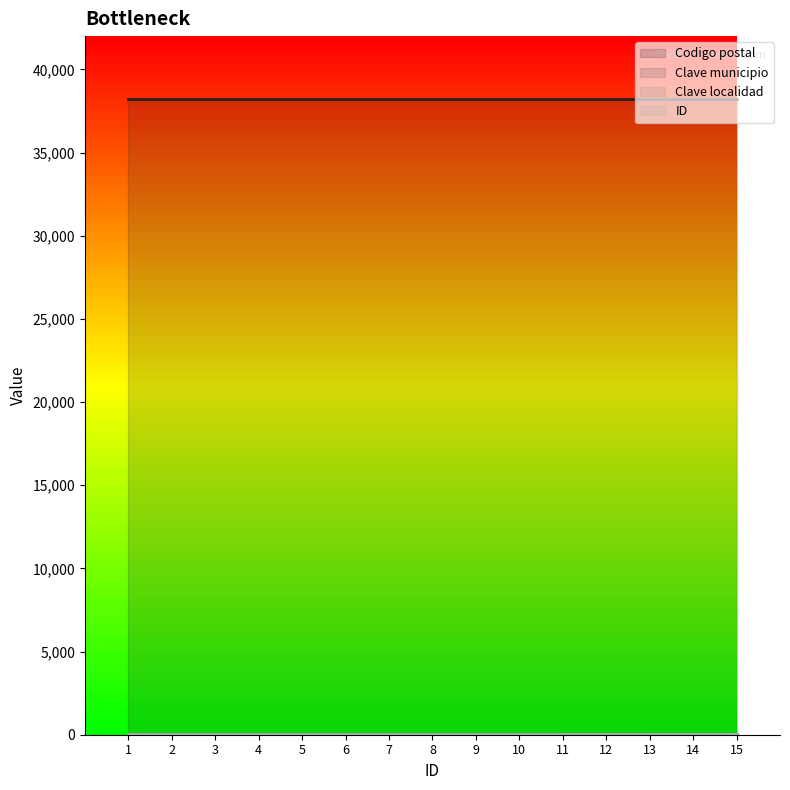

Which category has the lowest value in the ID series?

1